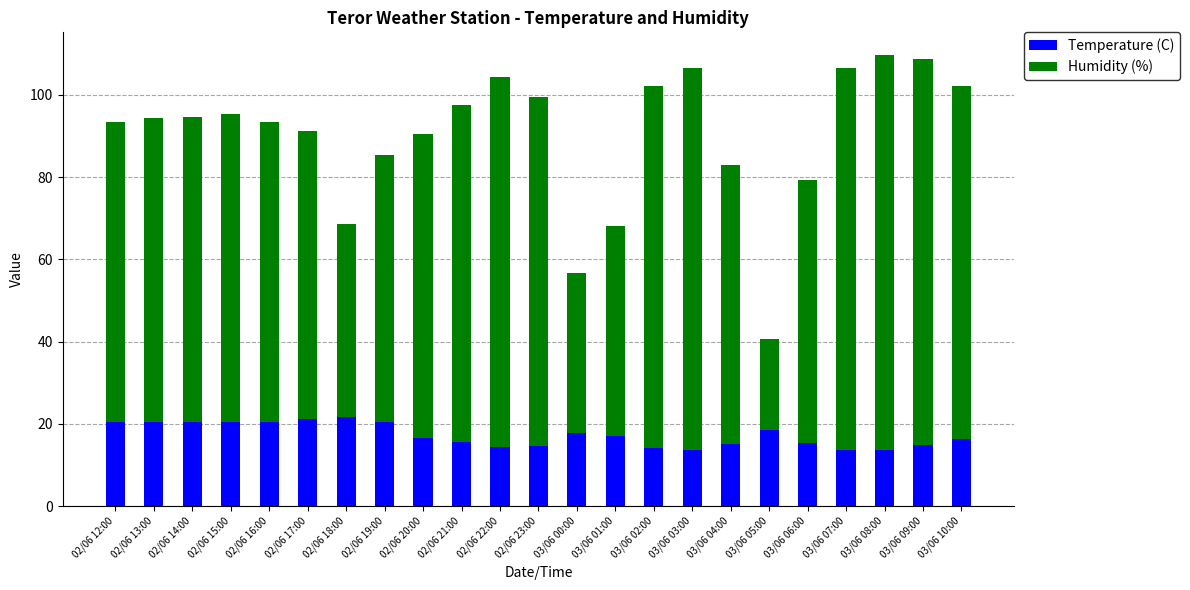

What is the average value of the Temperature (C) series?

17.2